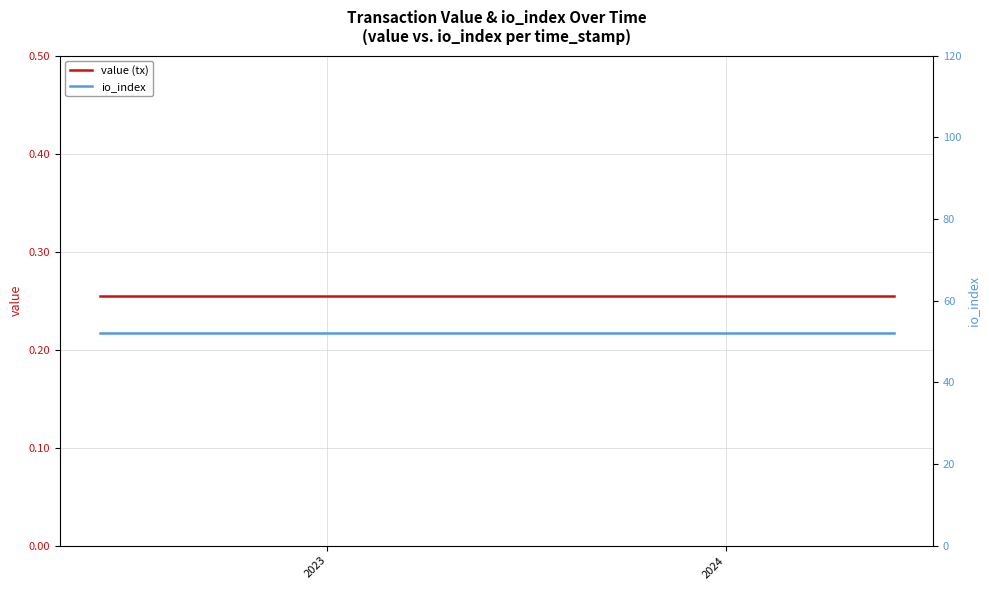

True or false: value (tx) and io_index cross at least once.

False